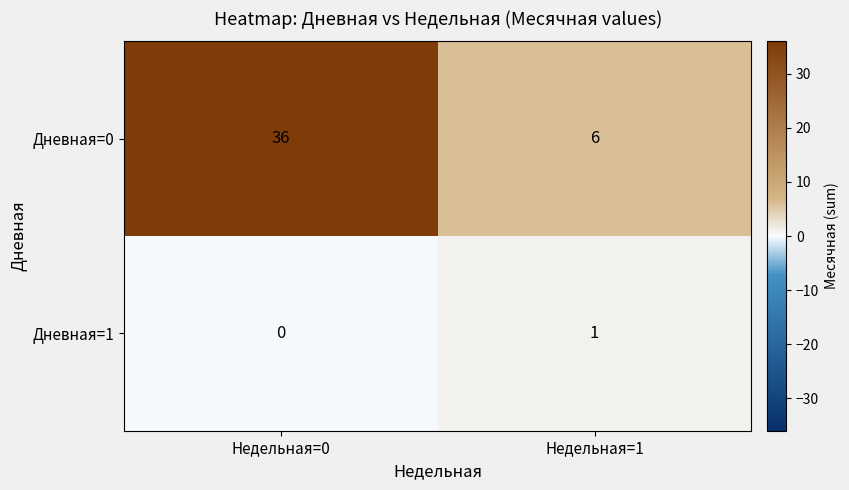

Reading left to right, extract all data points from this chart.

Дневная=0: Недельная=0=36	Недельная=1=6
Дневная=1: Недельная=0=0	Недельная=1=1